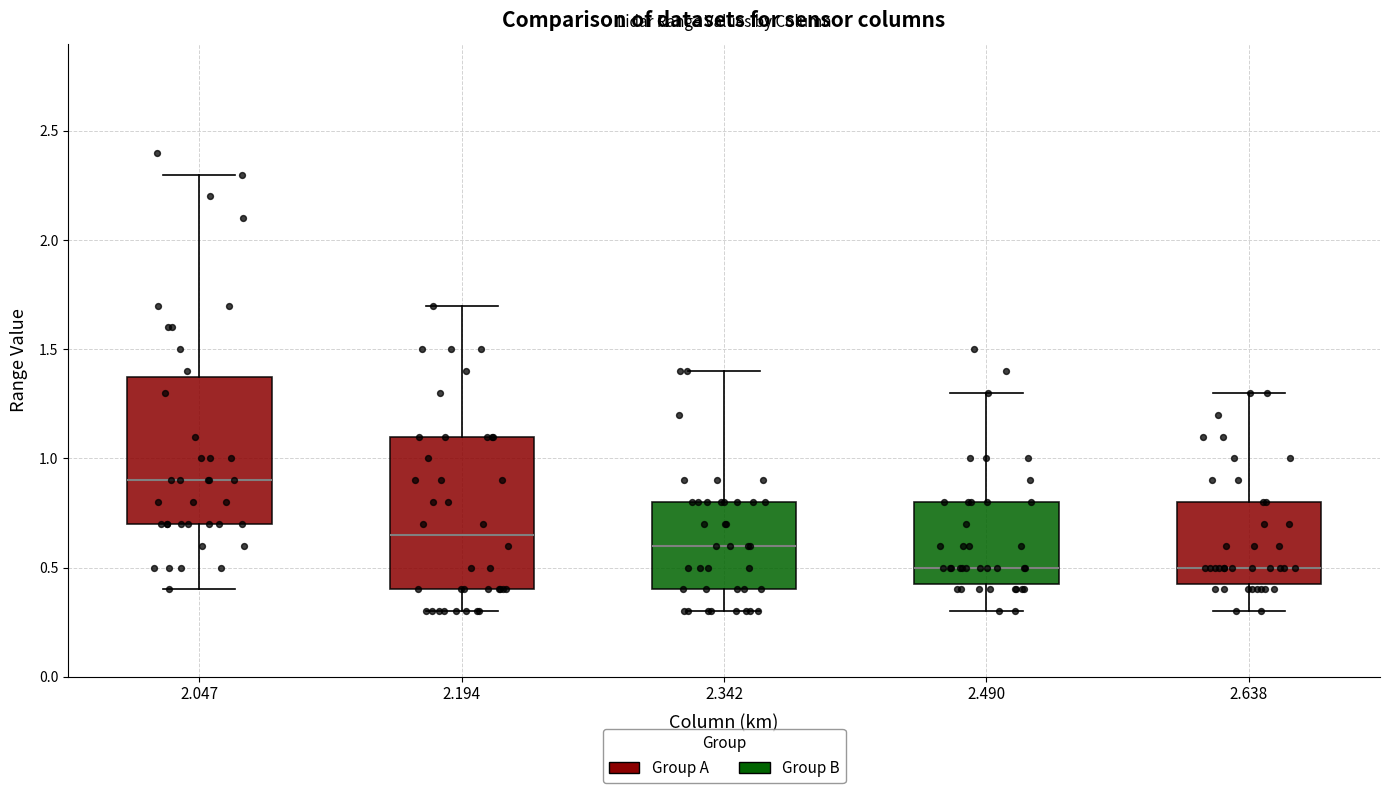

Which box has the highest median line?

2.047